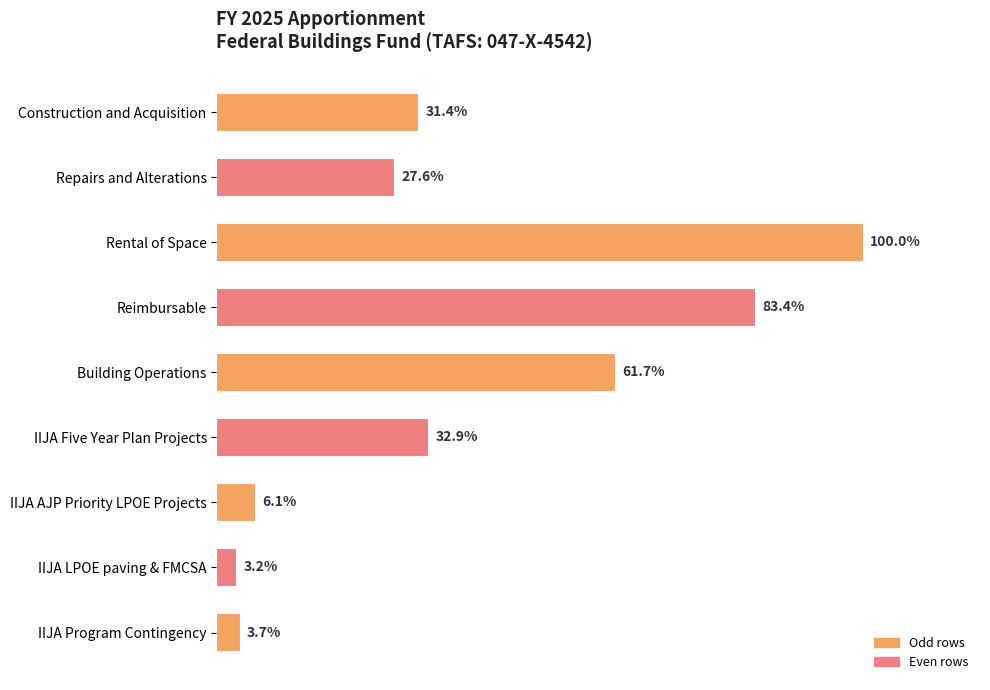

Are the bars horizontal?

Yes